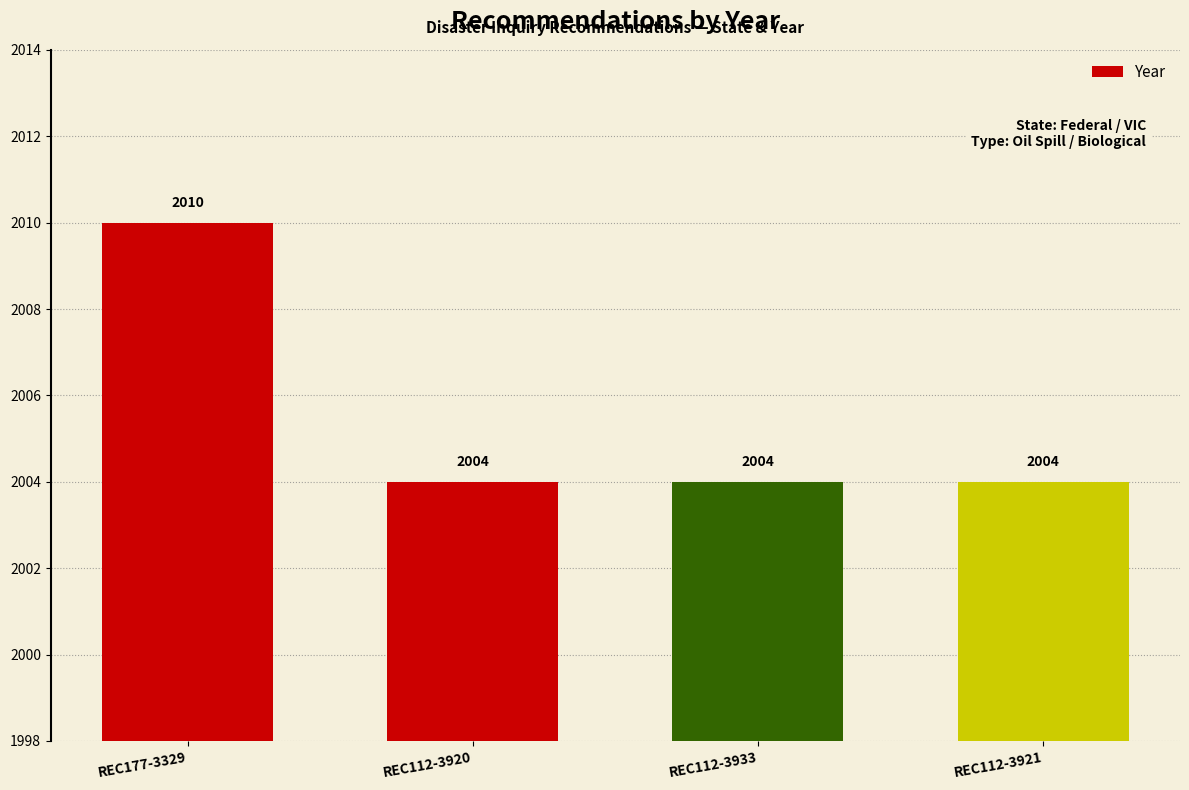

What is the value of the 4th bar from the left?

2004